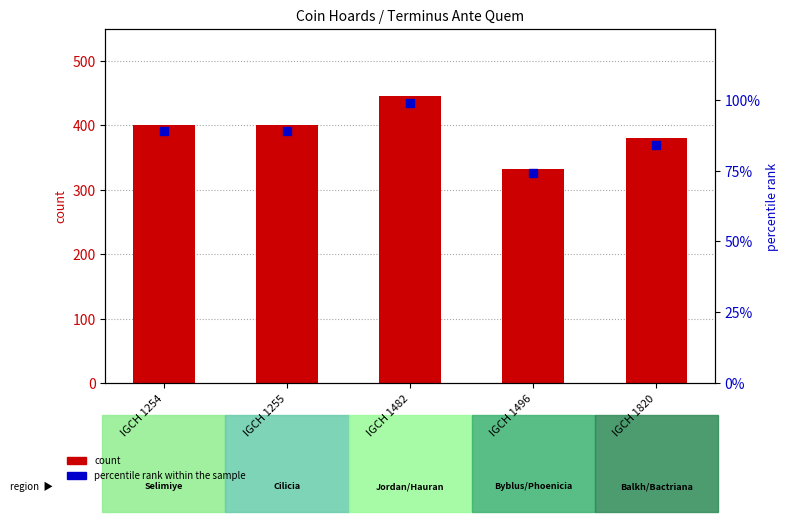

Which series contains the lowest Y value?

percentile rank within the sample